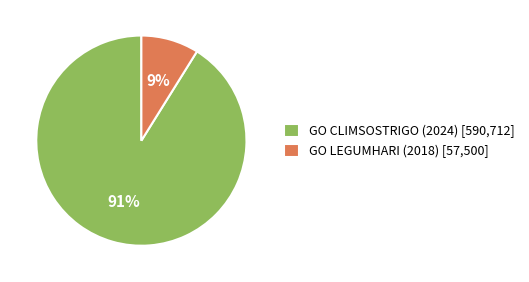

Count the number of slices in the pie.

2